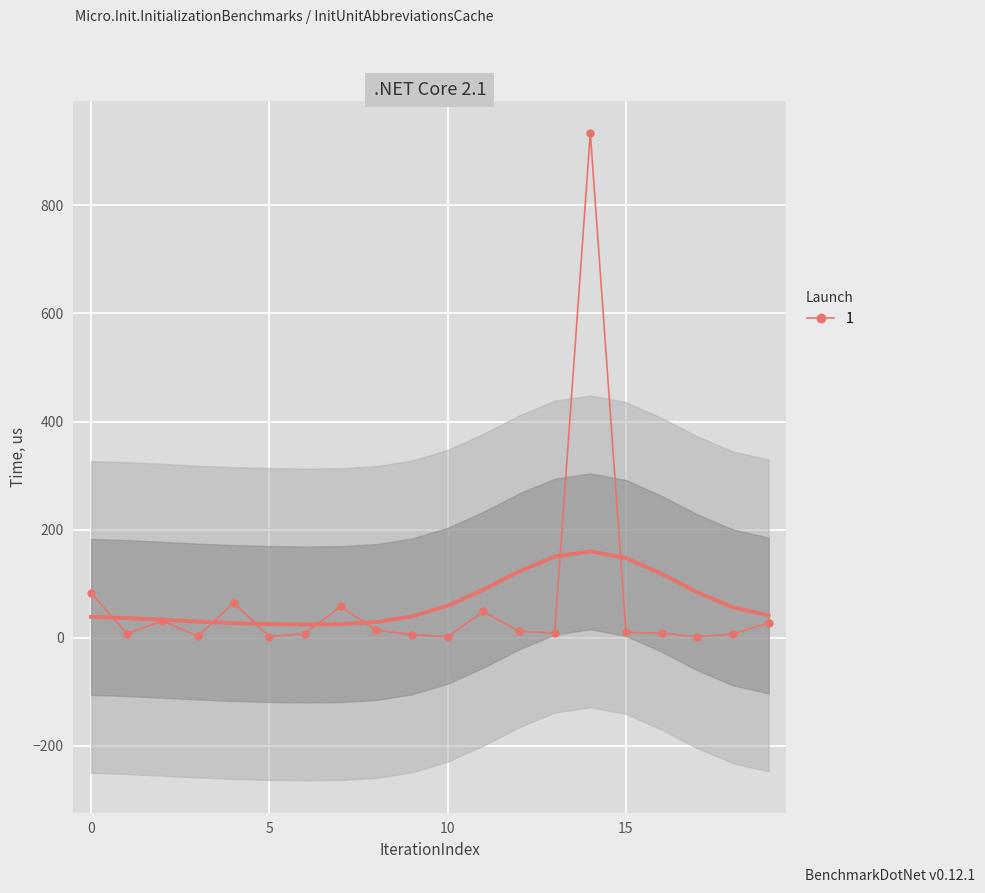

True or false: 1 has more than 1 interior local peaks.

True